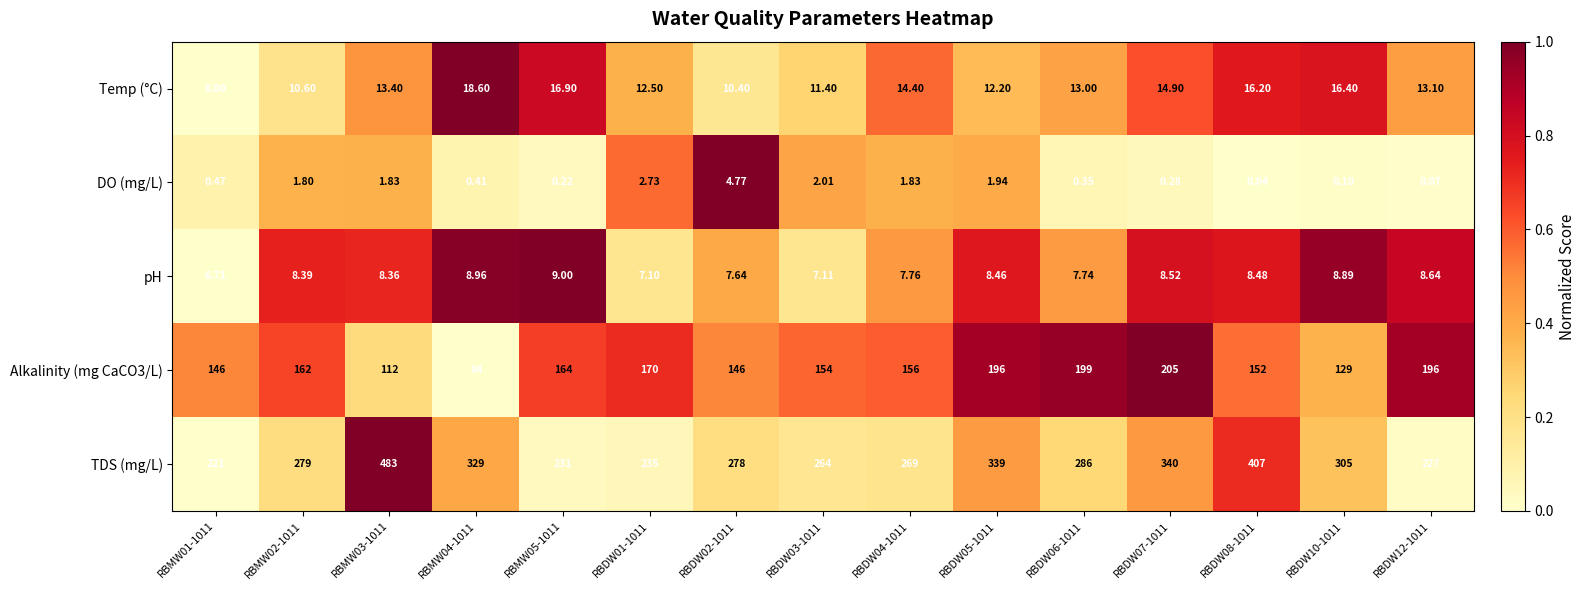

Which series has the largest total across all categories?

TDS (mg/L)